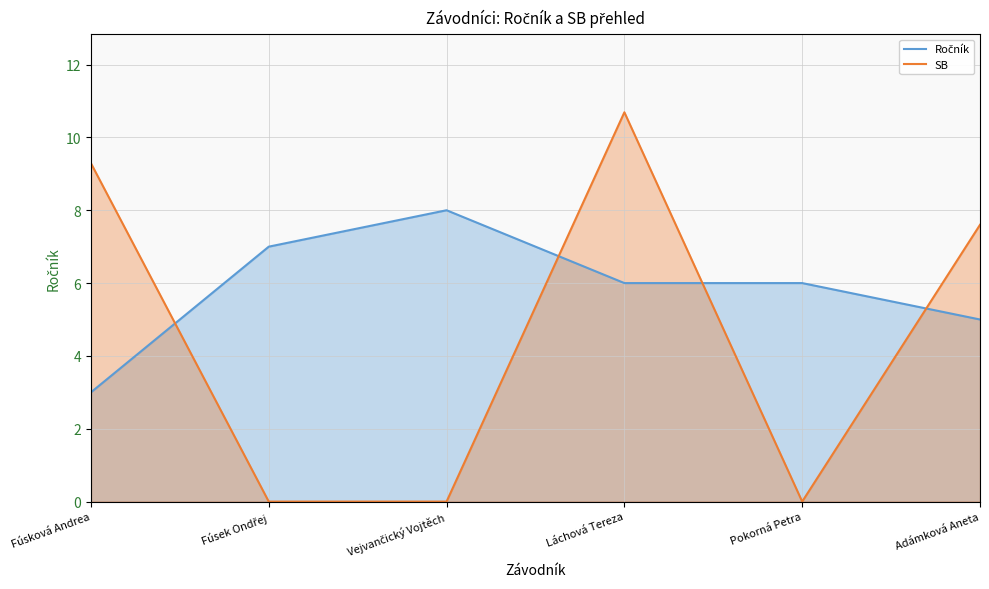

Which category has the lowest value in the Ročník series?

Fúsková Andrea